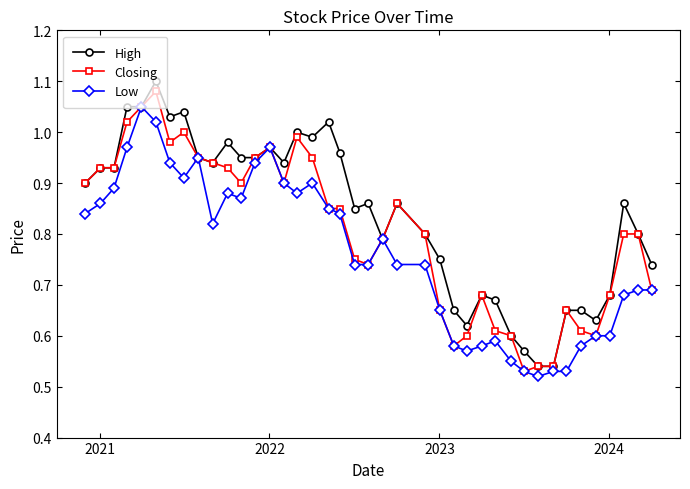

Which series has the largest total across all categories?

High